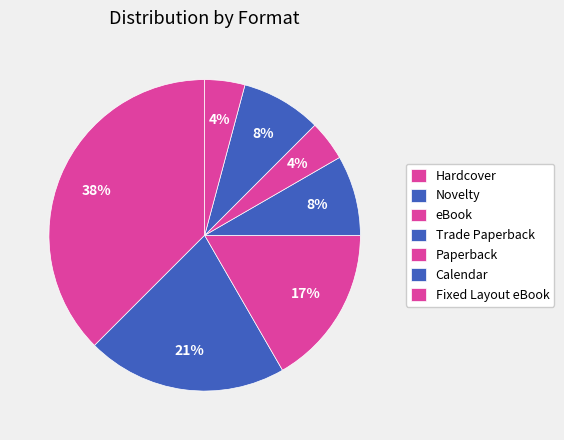

What percentage is the eBook slice, to the nearest percent?

17%